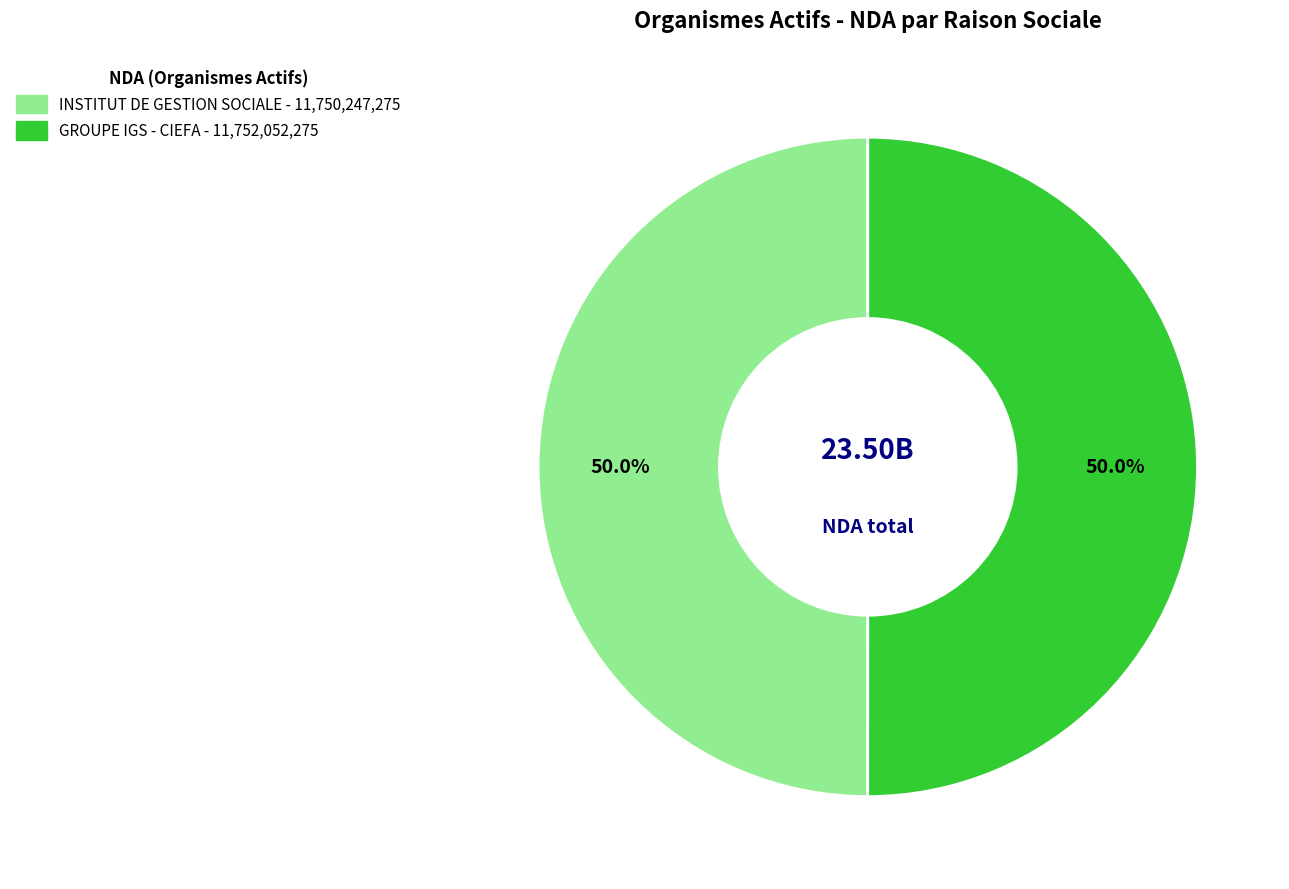

What is the ratio of the value at INSTITUT DE GESTION SOCIALE to the value at GROUPE IGS - CIEFA?

1.0